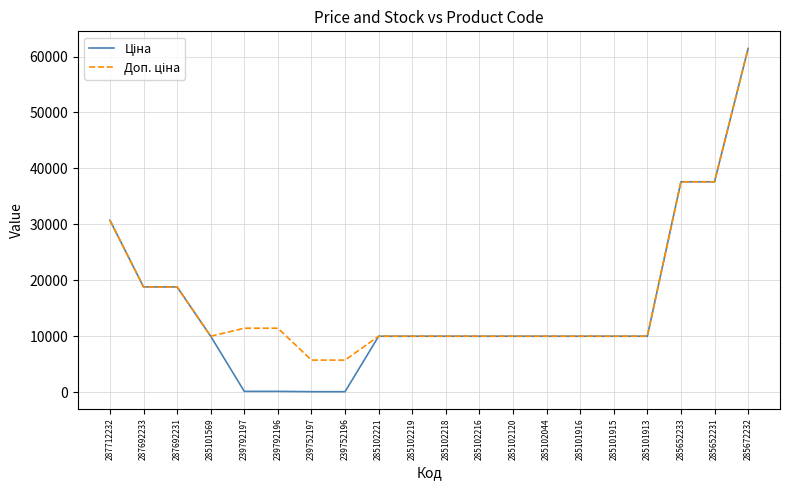

How many distinct data groups are displayed?

2